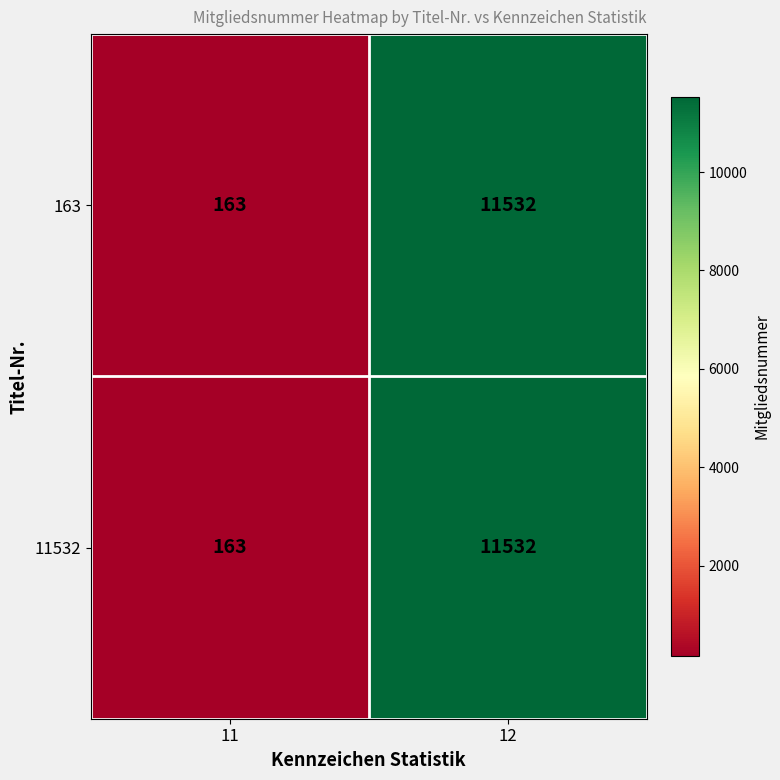

The value of 163 at 12 is 11532. True or false?

True